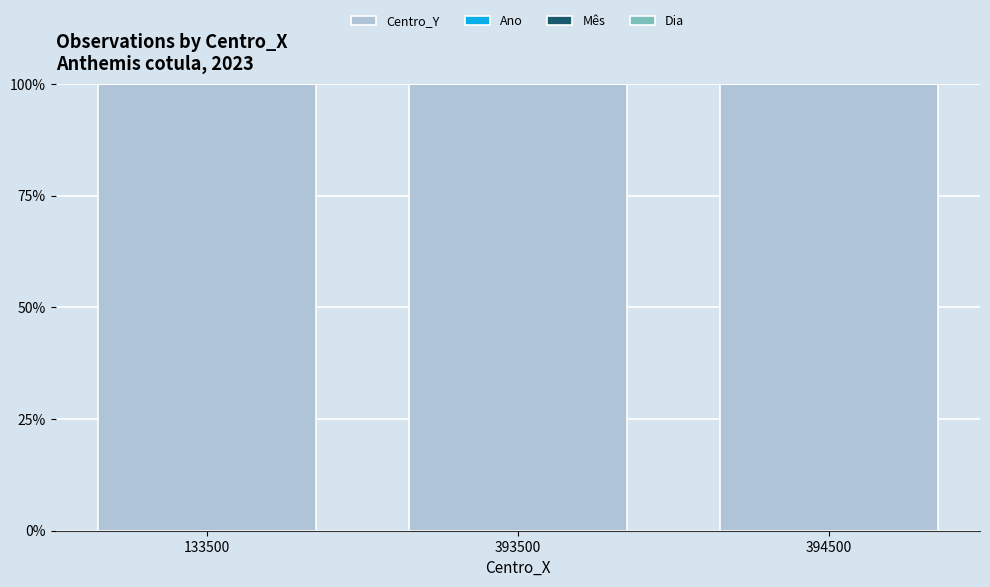

The value of Centro_Y at 394500 is 100.0. True or false?

True